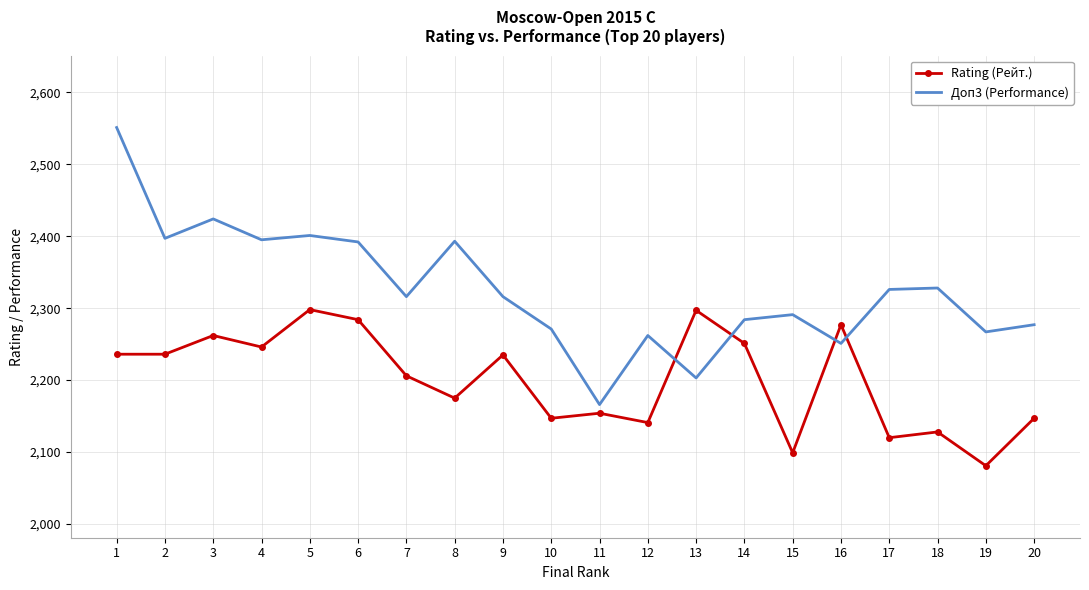

Is it true that Rating (Рейт.) equals 1120 at 17?

False